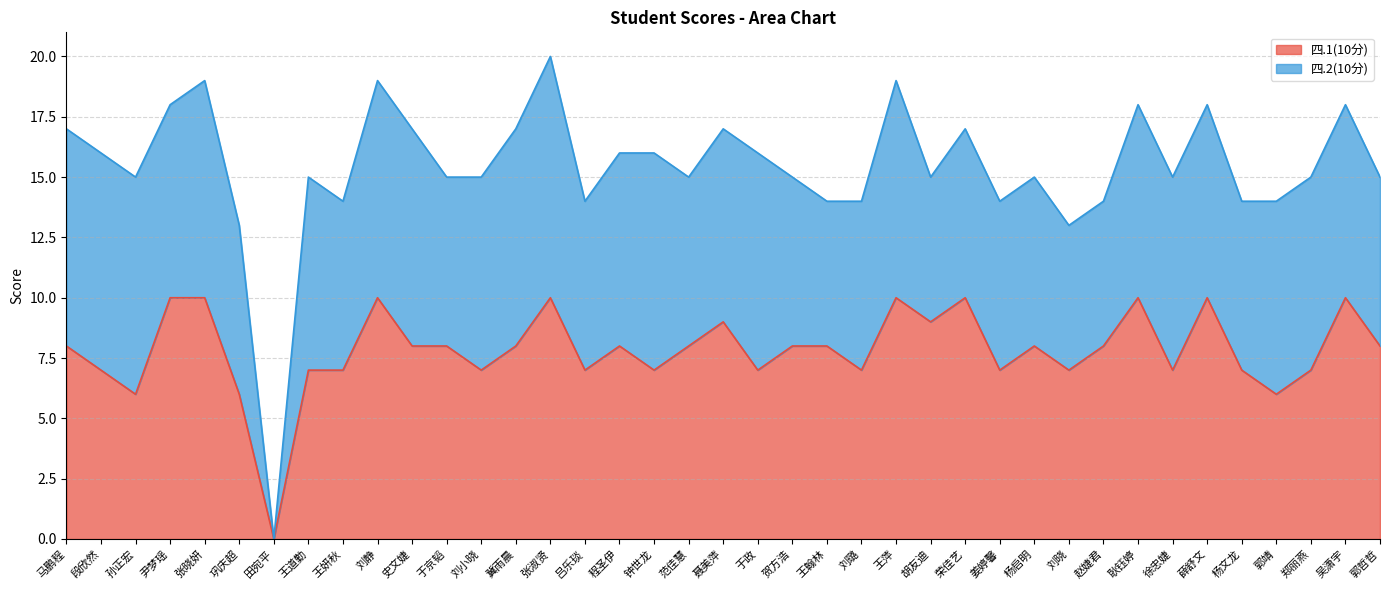

At which category does the chart reach its minimum across all series?

田宛平